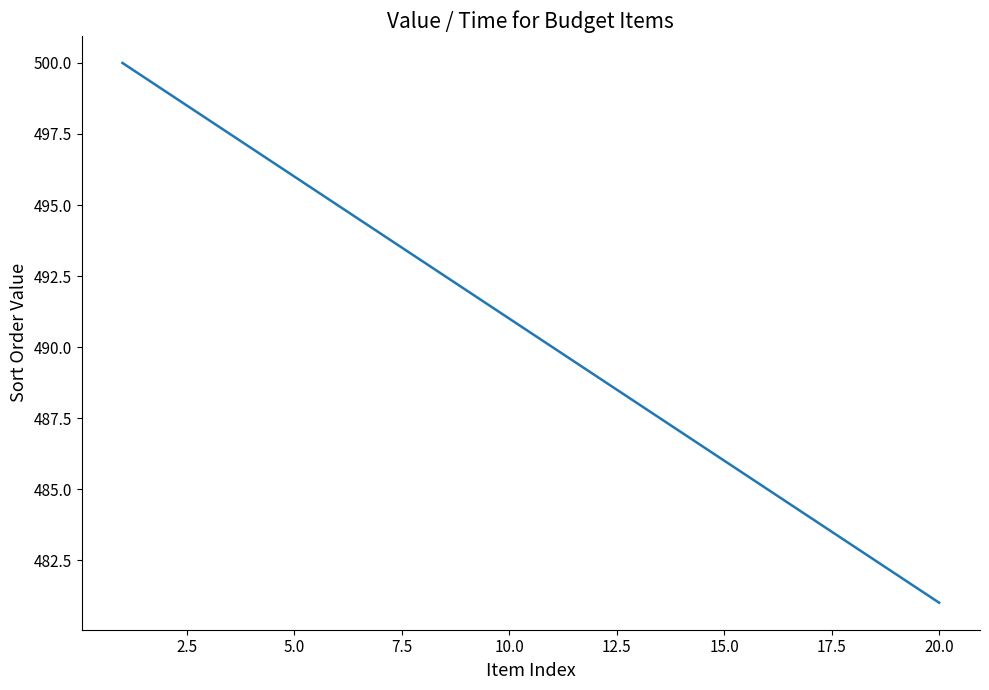

Does the chart have visible grid lines?

No